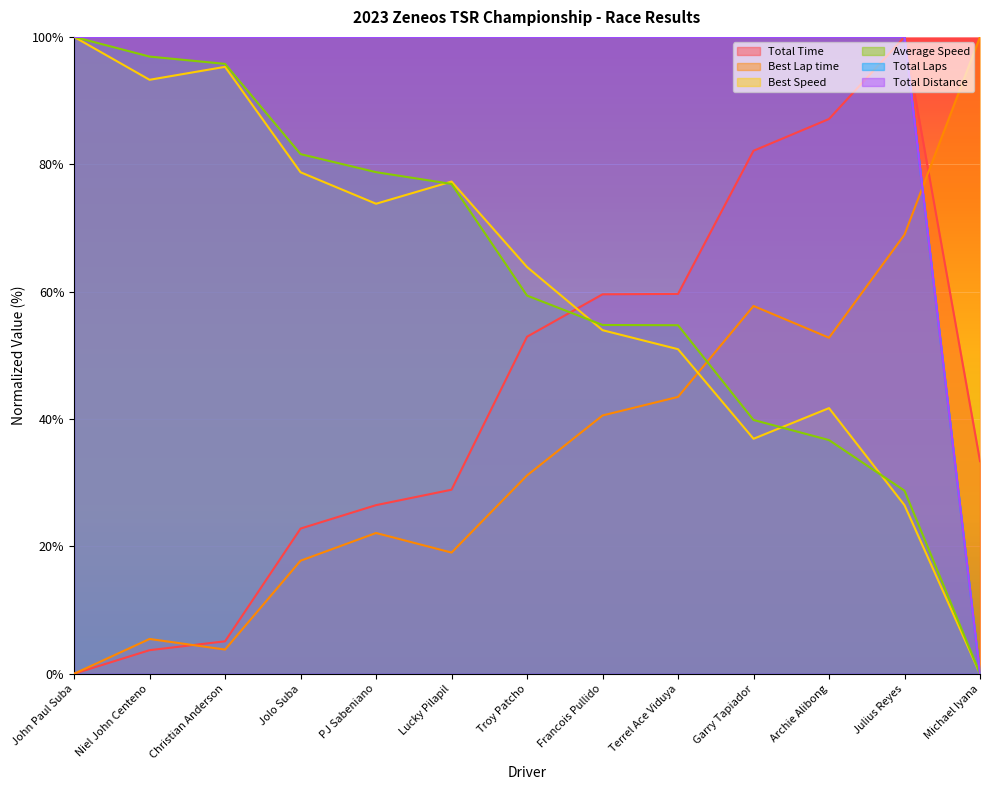

Is it true that Total Time equals 59.6 at Francois Pullido?

True